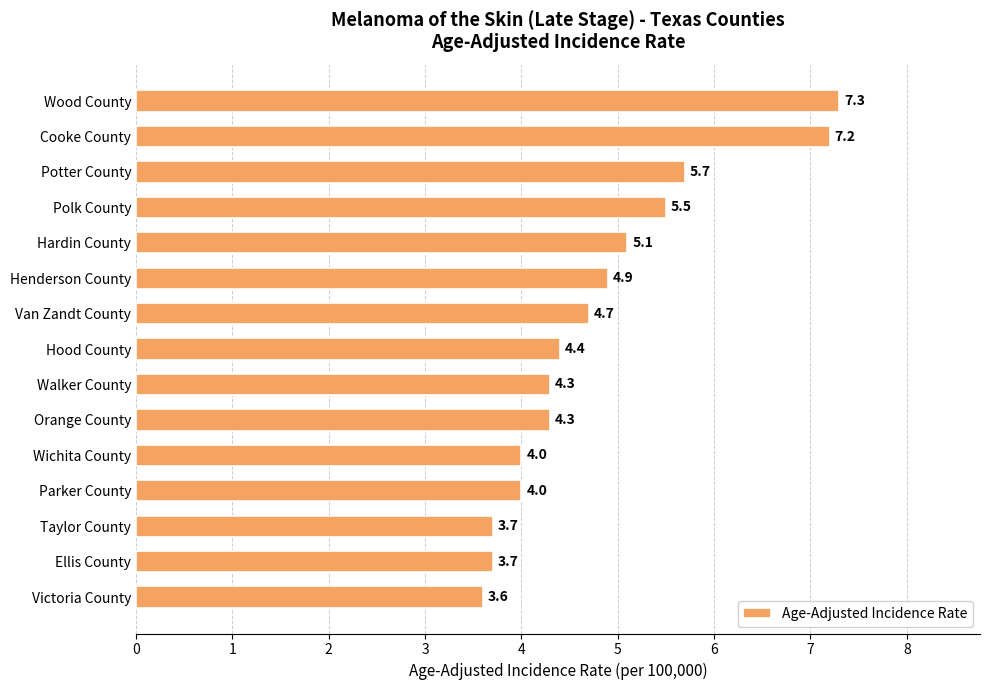

What position from the top is Victoria County?

15